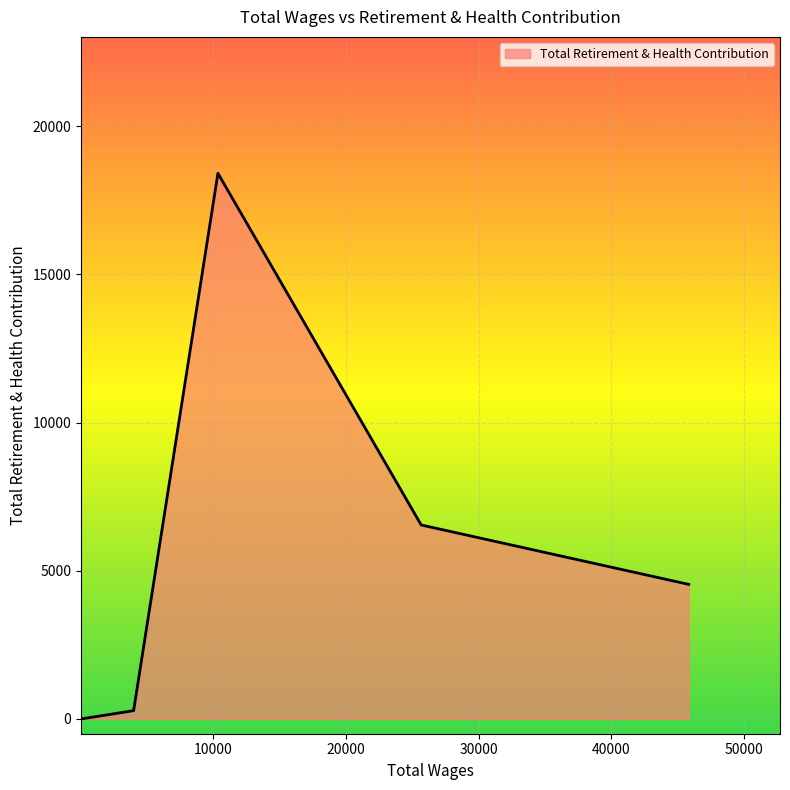

True or false: the data has more than 1 interior local peaks.

False